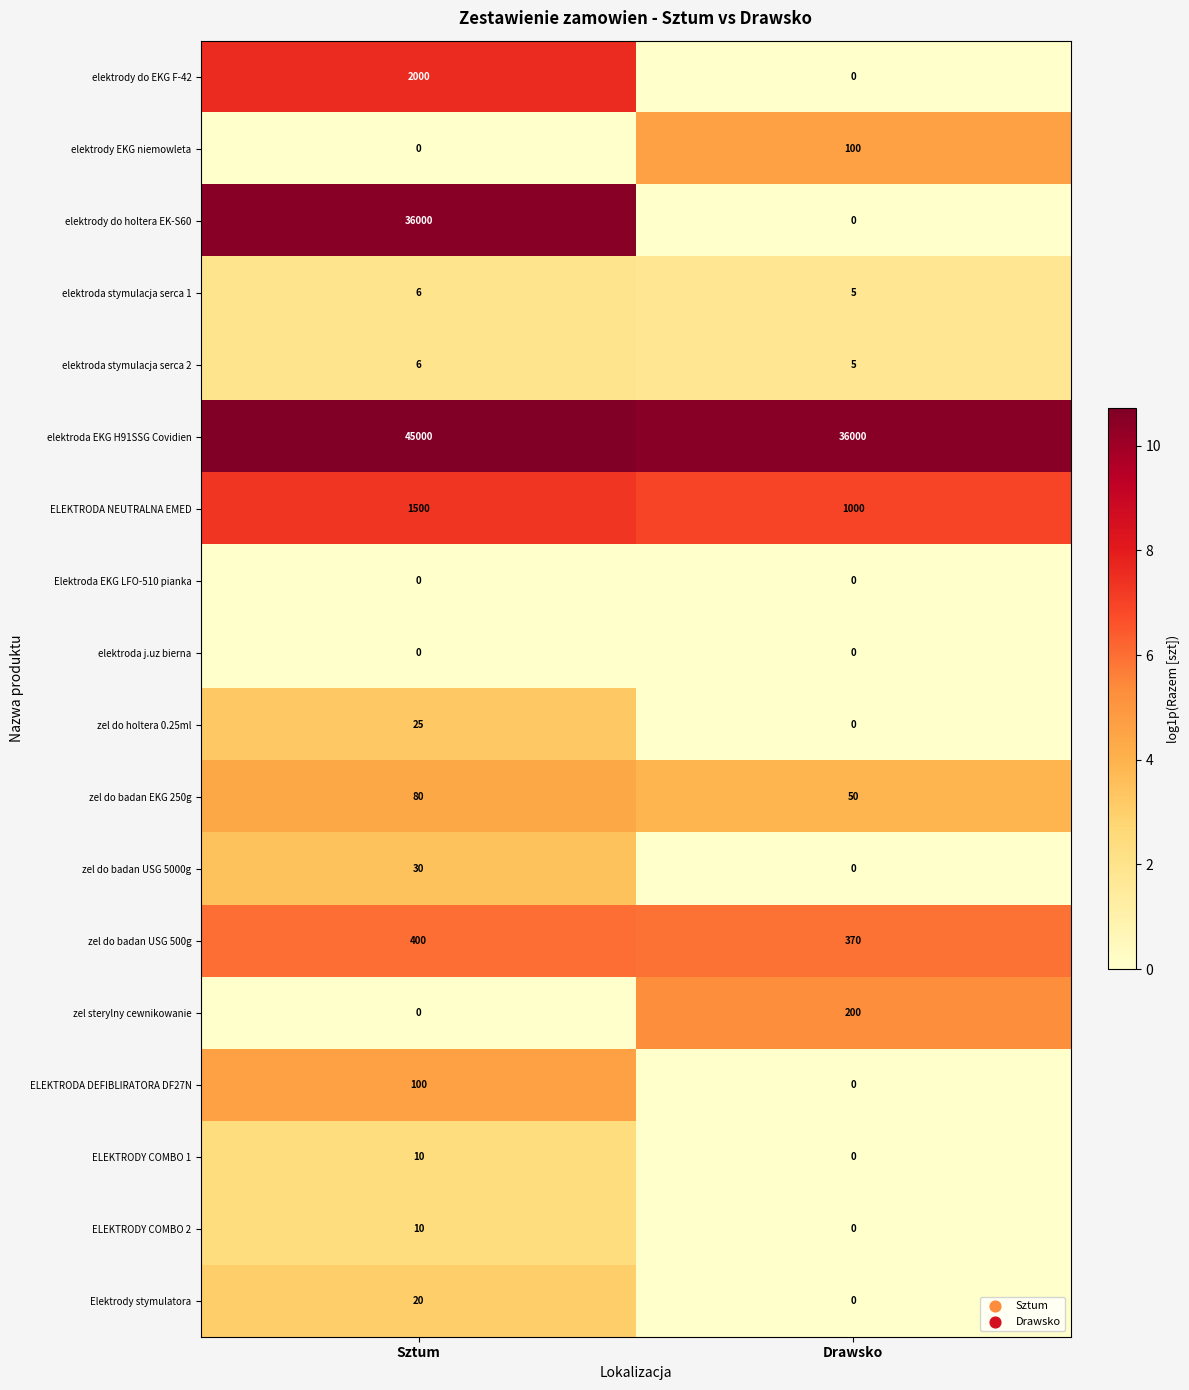

What is the sum of all elektrody do EKG F-42 values?

2000